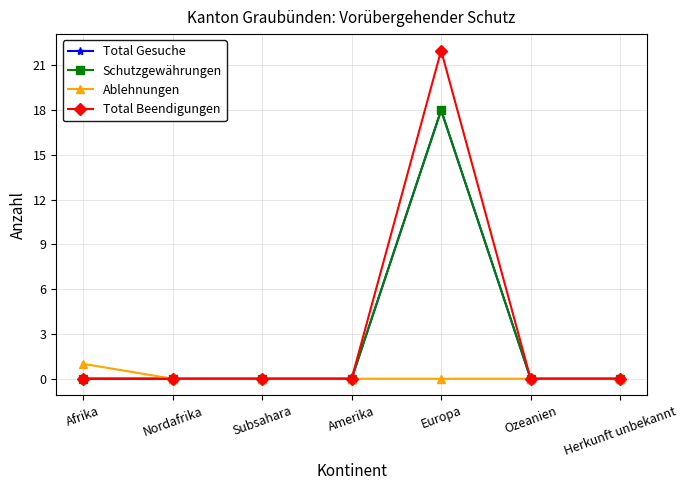

Is this an area chart (filled region under the line)?

No